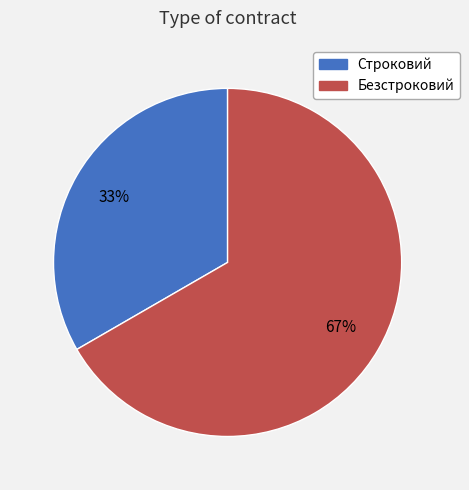

Which category has the smallest portion of the pie?

Строковий